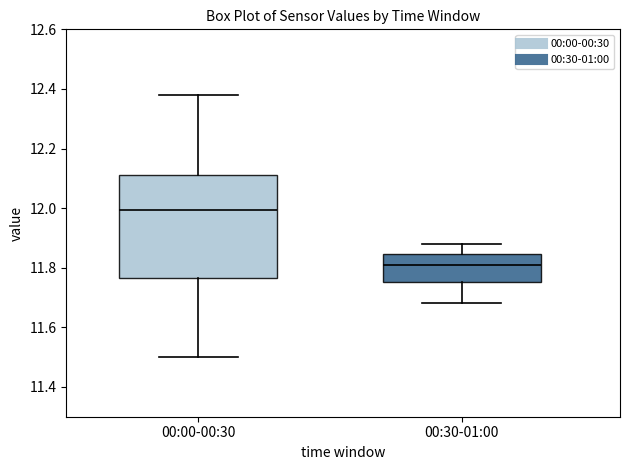

Reading left to right, read every box against the y-axis: the position of its median line, the range the box covers, and the ends of its whiskers. The values are not printed on the chart, so give them approximately, as read against the axis.

00:00-00:30: median 12.00, box 11.76 to 12.12, whiskers 11.50 to 12.38
00:30-01:00: median 11.82, box 11.76 to 11.84, whiskers 11.68 to 11.88